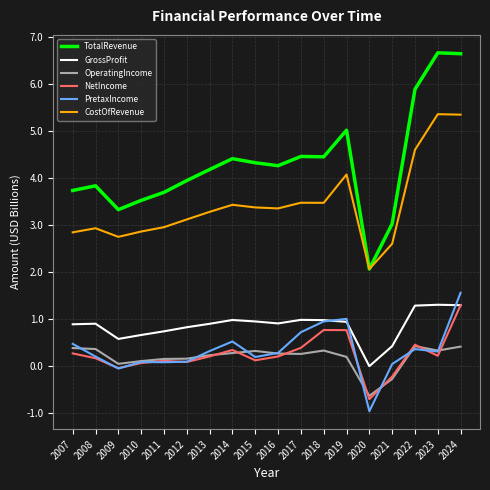

What is the highest value of the OperatingIncome series?

0.4